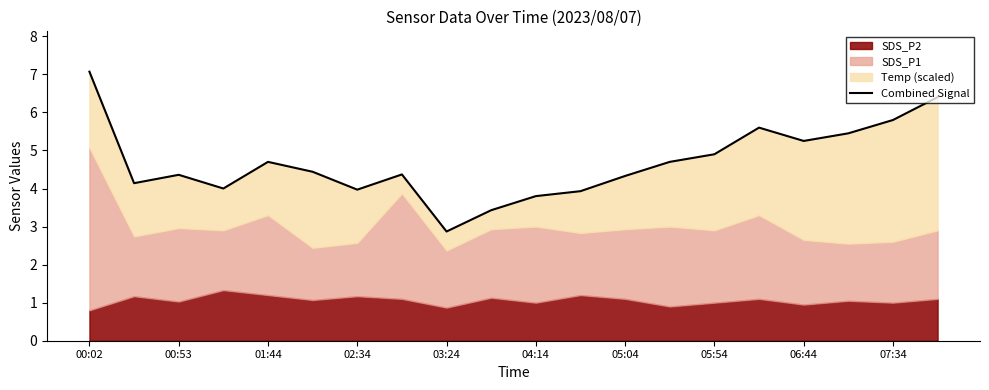

What is the difference between the maximum and minimum values?

4.2